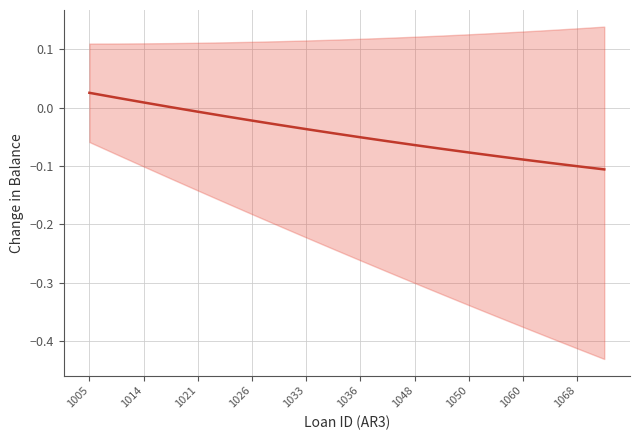

True or false: the data shows -0.1 at 1060.

False